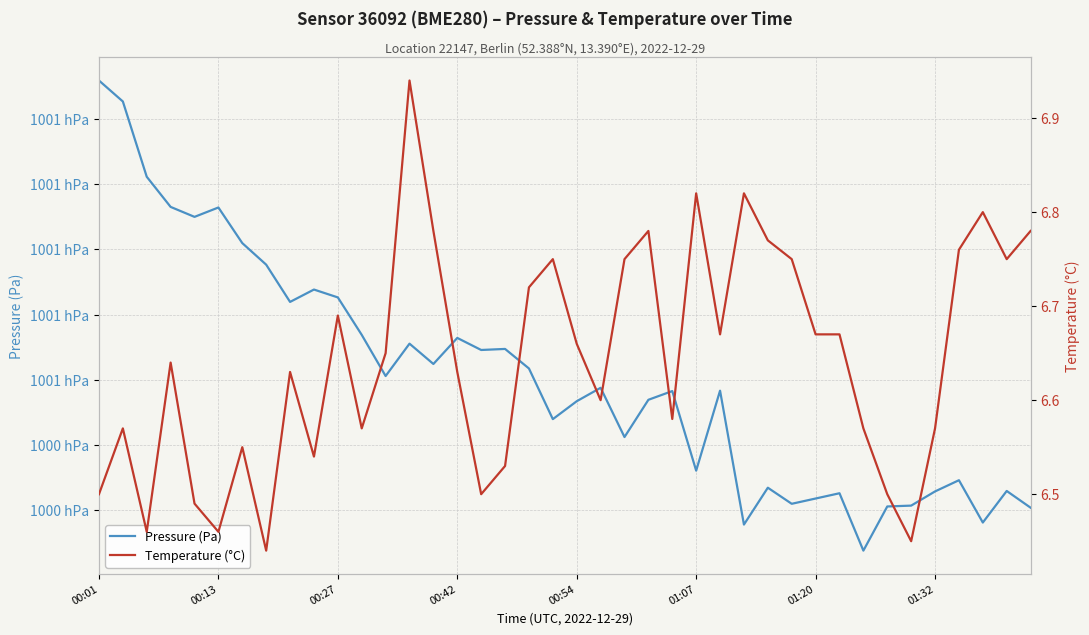

Which series changed the most between 00:54 and 23?

Pressure (Pa)